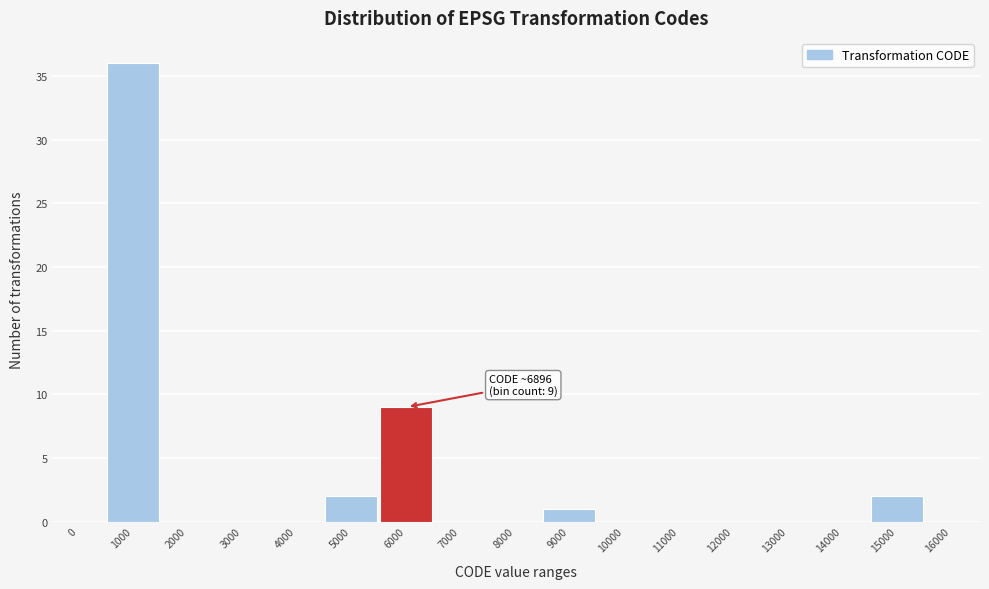

Reading right to left, transcribe all the data shown in this chart.

16000=0	15000=2	14000=0	13000=0	12000=0	11000=0	10000=0	9000=1	8000=0	7000=0	6000=9	5000=2	4000=0	3000=0	2000=0	1000=36	0=0